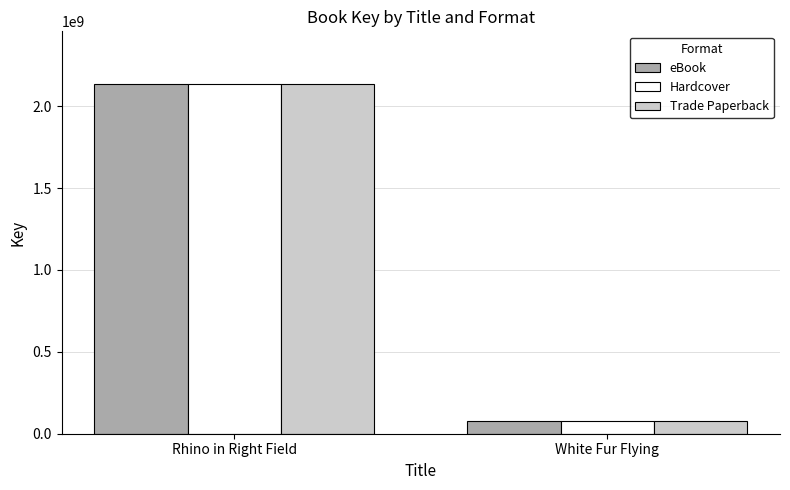

At which category is the sum across all series the highest?

Rhino in Right Field